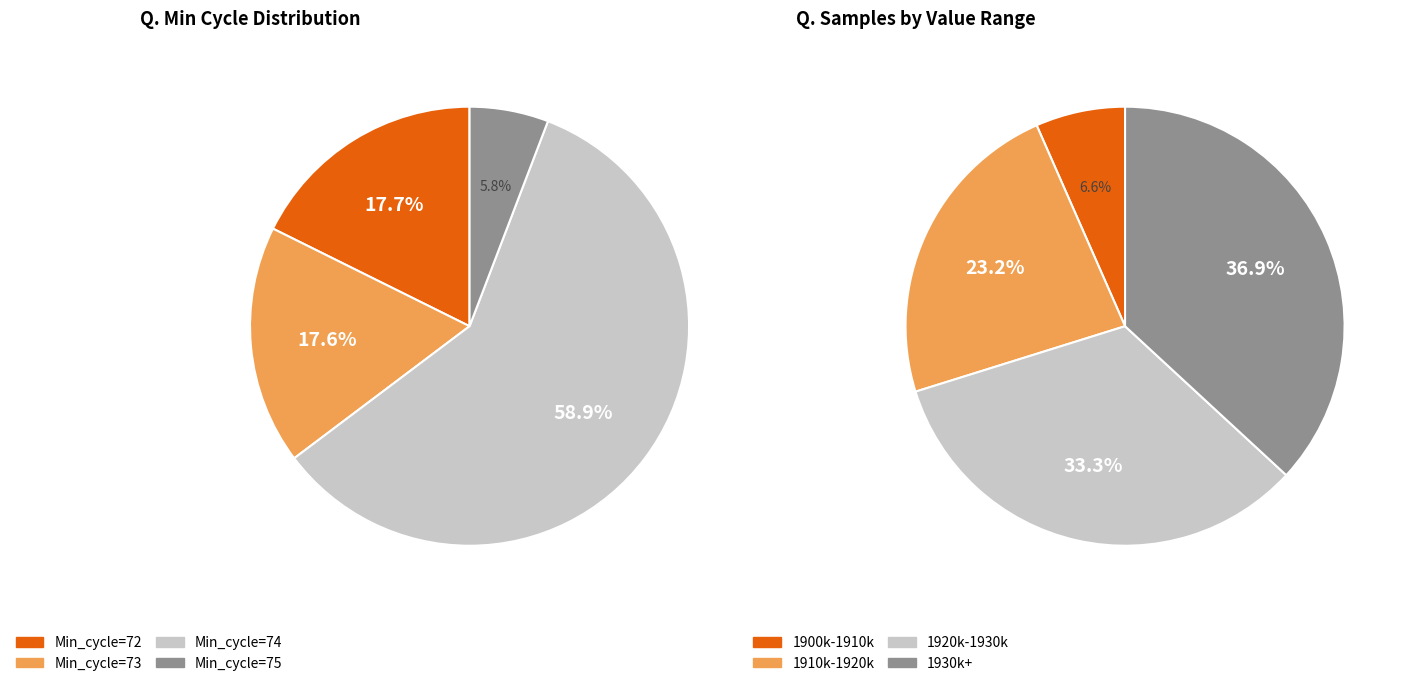

Which category has the biggest portion of the pie?

74